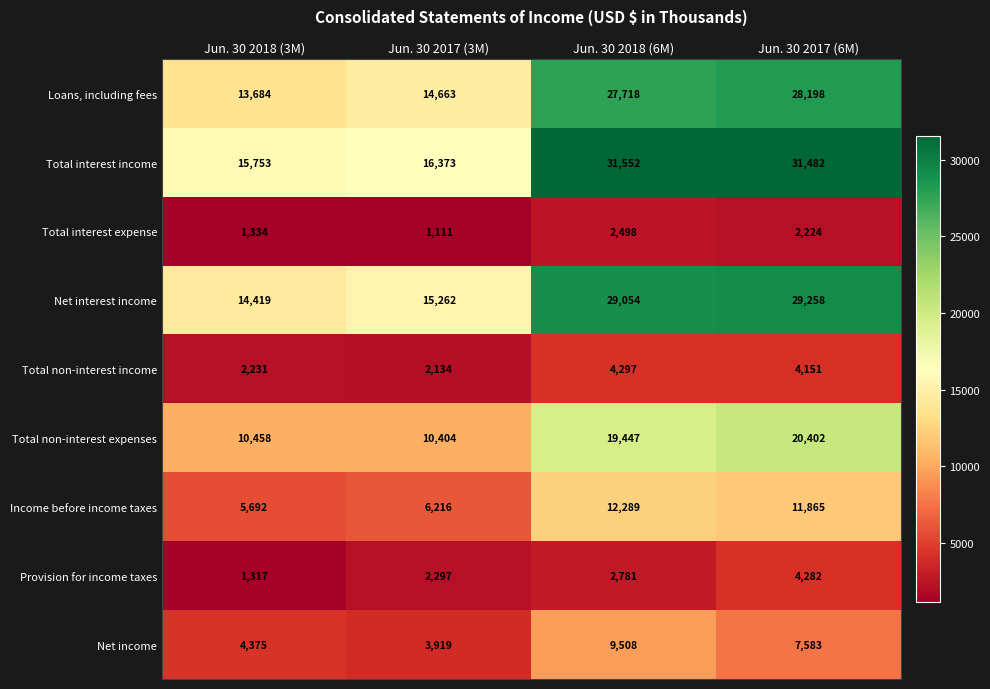

What is the spread (max minus min) of values at Jun. 30 2017 (6M)?

29258